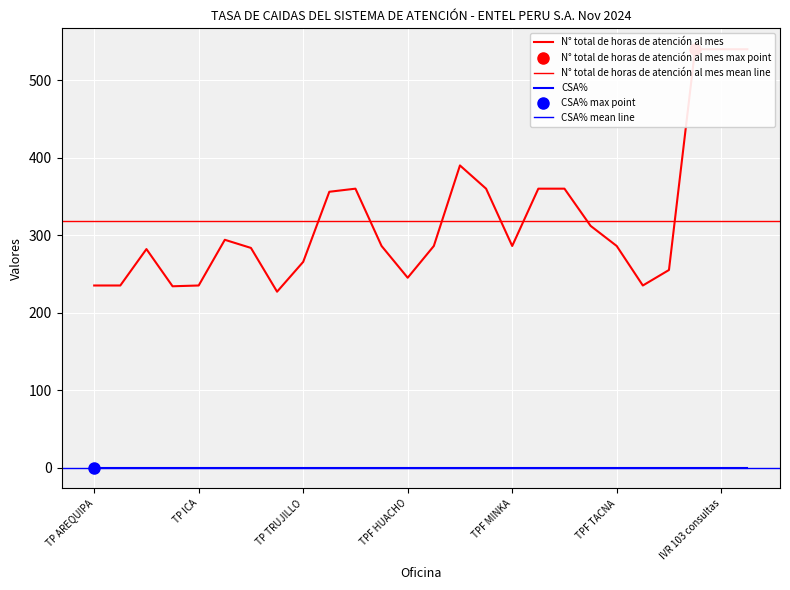

What position from the right is TP CHIMBOTE?

24